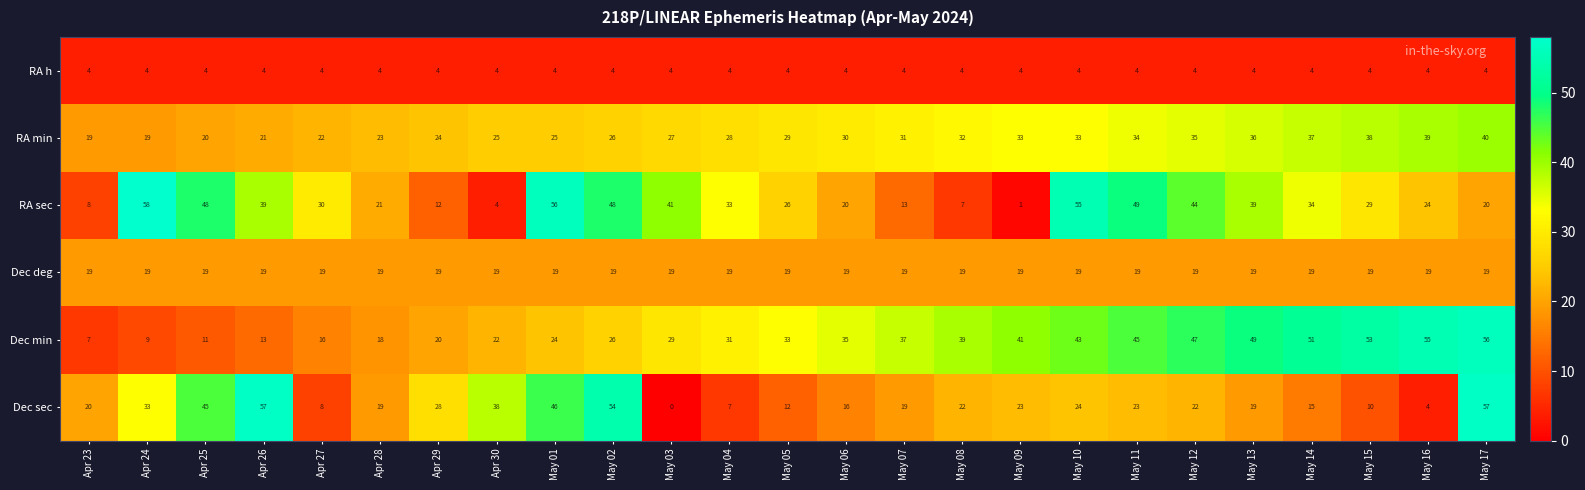

At which label is RA sec closest to 29?

May 15